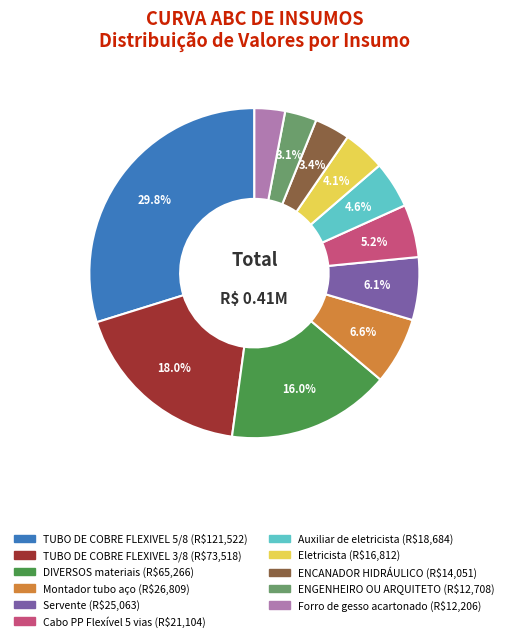

Is Cabo PP Flexível 5 vias the majority of the pie?

No